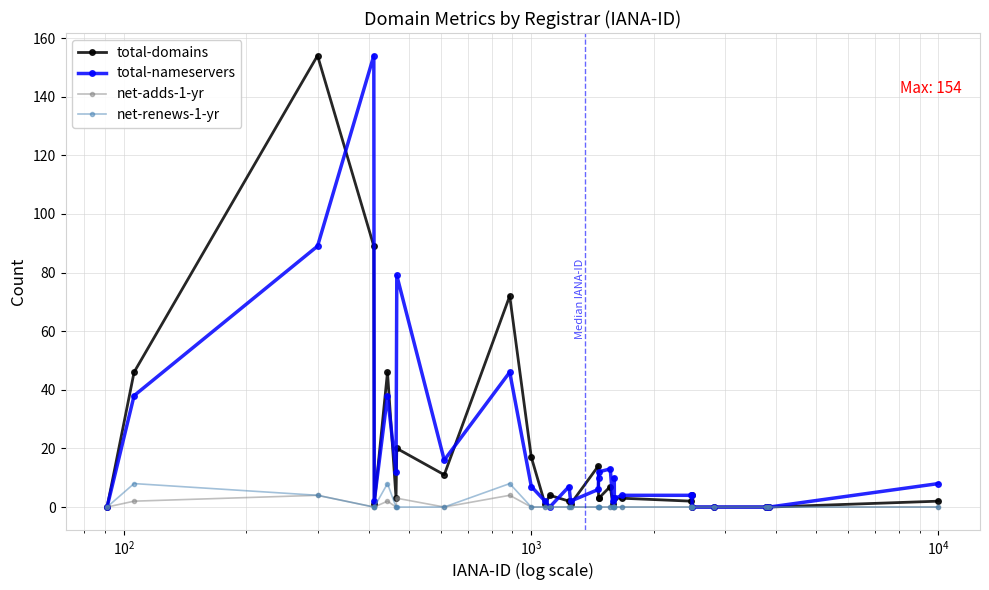

What is the average value of the net-renews-1-yr series?

1